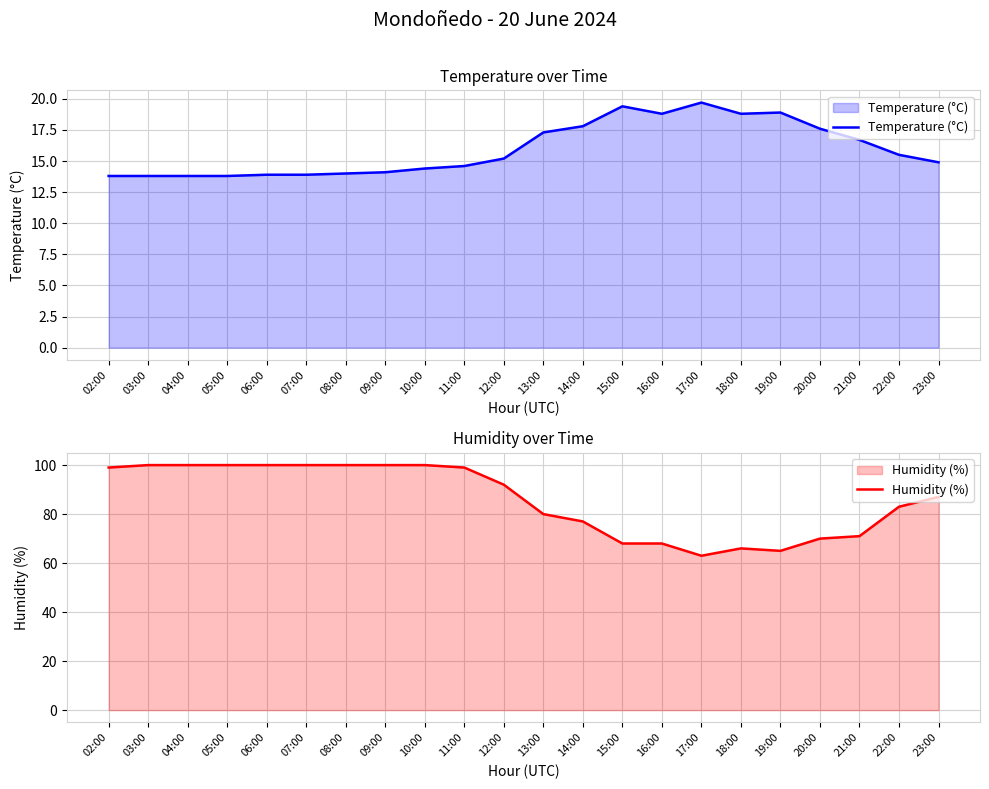

In Temperature (°C), how many points are higher than both neighbors (excluding endpoints)?

3